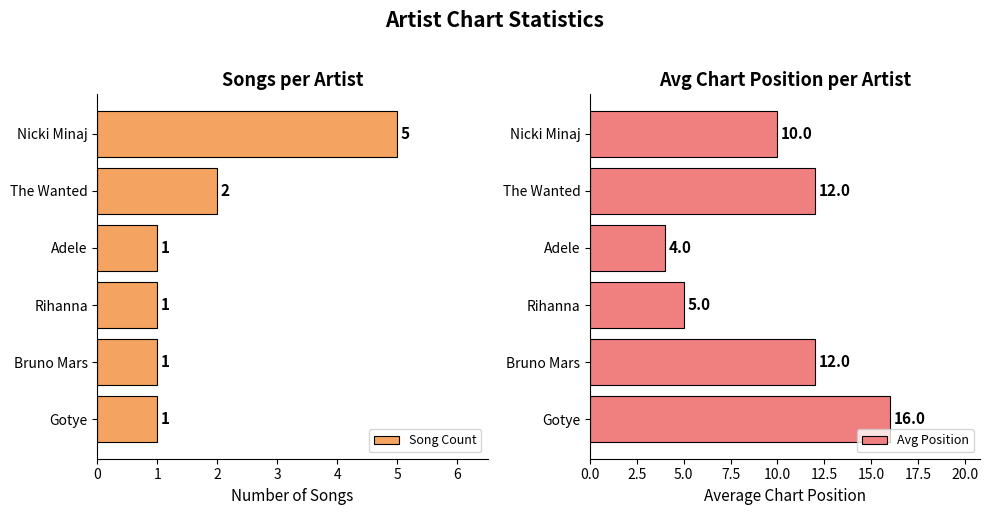

What is the minimum value for Avg Position?

4